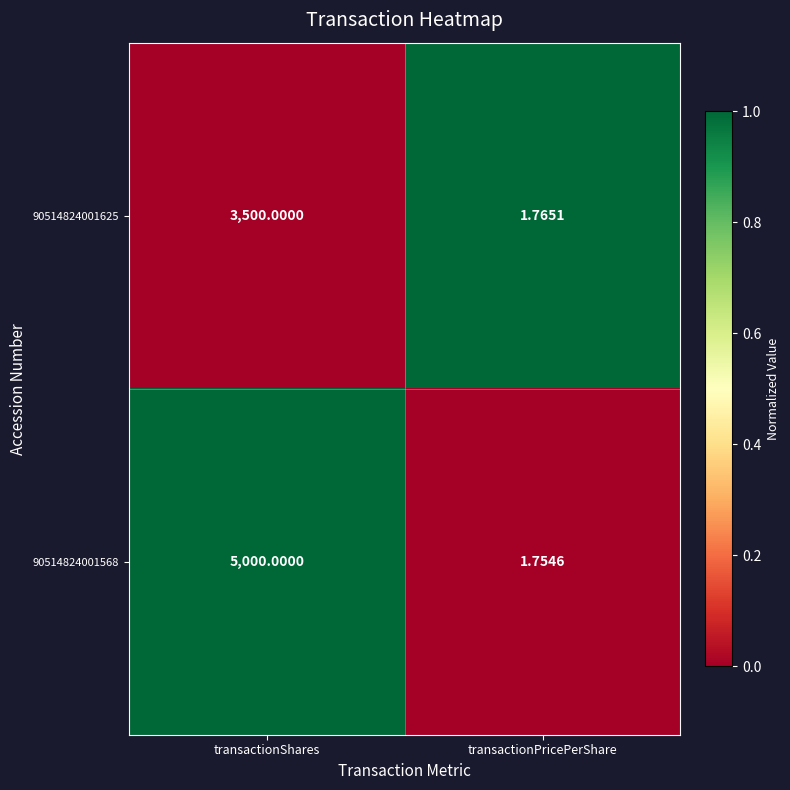

Which series has the largest range (max minus min)?

90514824001568